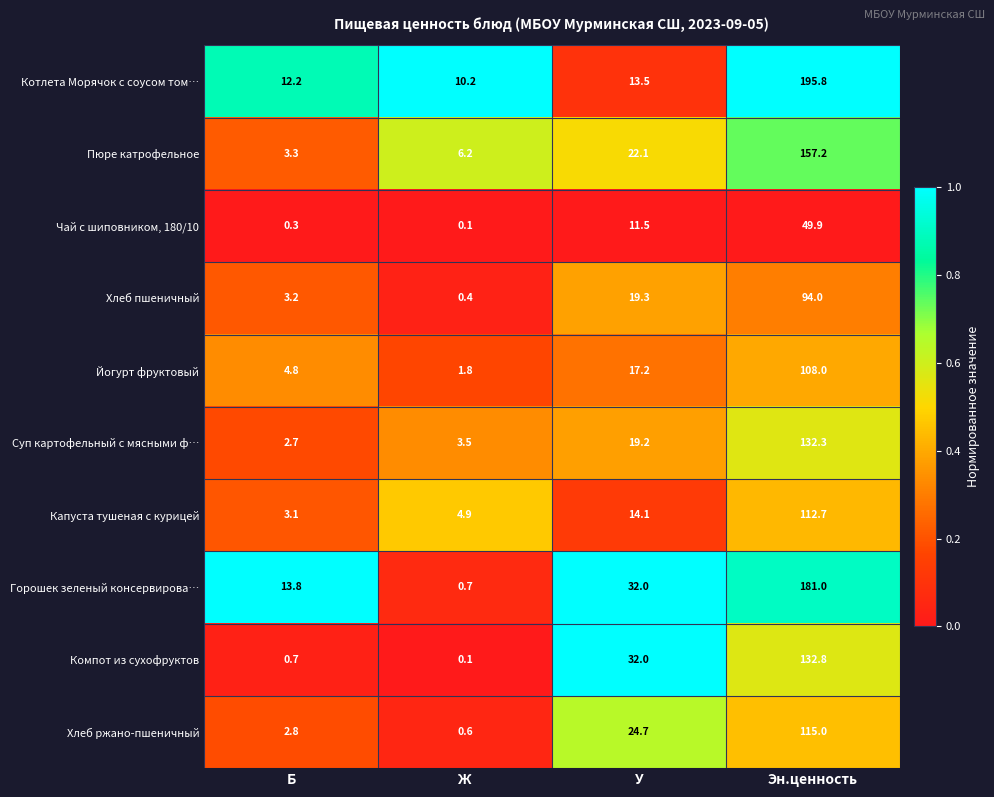

At which category does the chart reach its peak across all series?

Эн.ценность